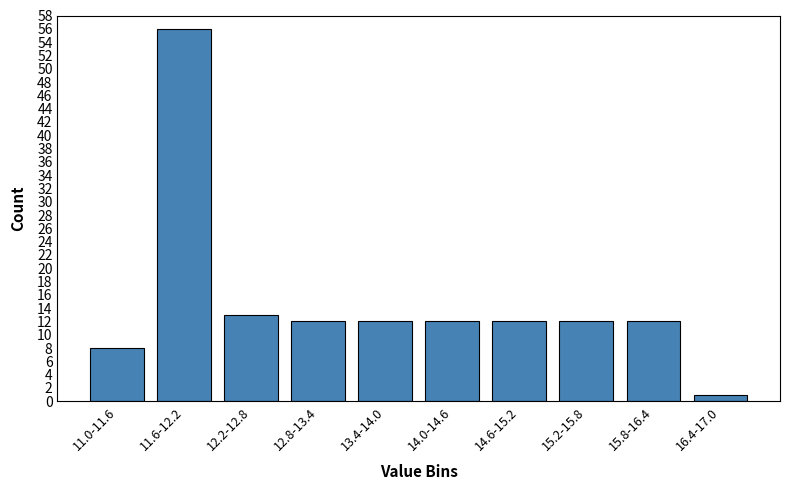

Reading right to left, extract all data points from this chart.

16.4-17.0=1	15.8-16.4=12	15.2-15.8=12	14.6-15.2=12	14.0-14.6=12	13.4-14.0=12	12.8-13.4=12	12.2-12.8=13	11.6-12.2=56	11.0-11.6=8